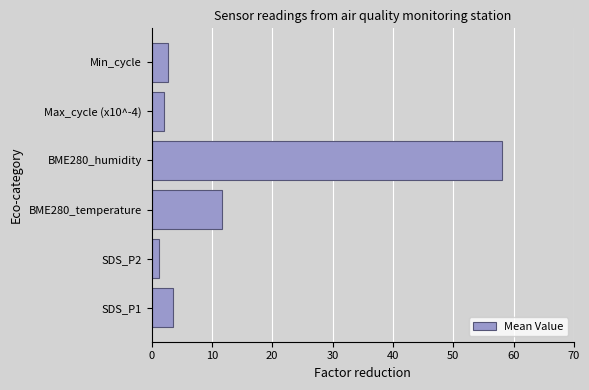

Count the number of data series in this chart.

1